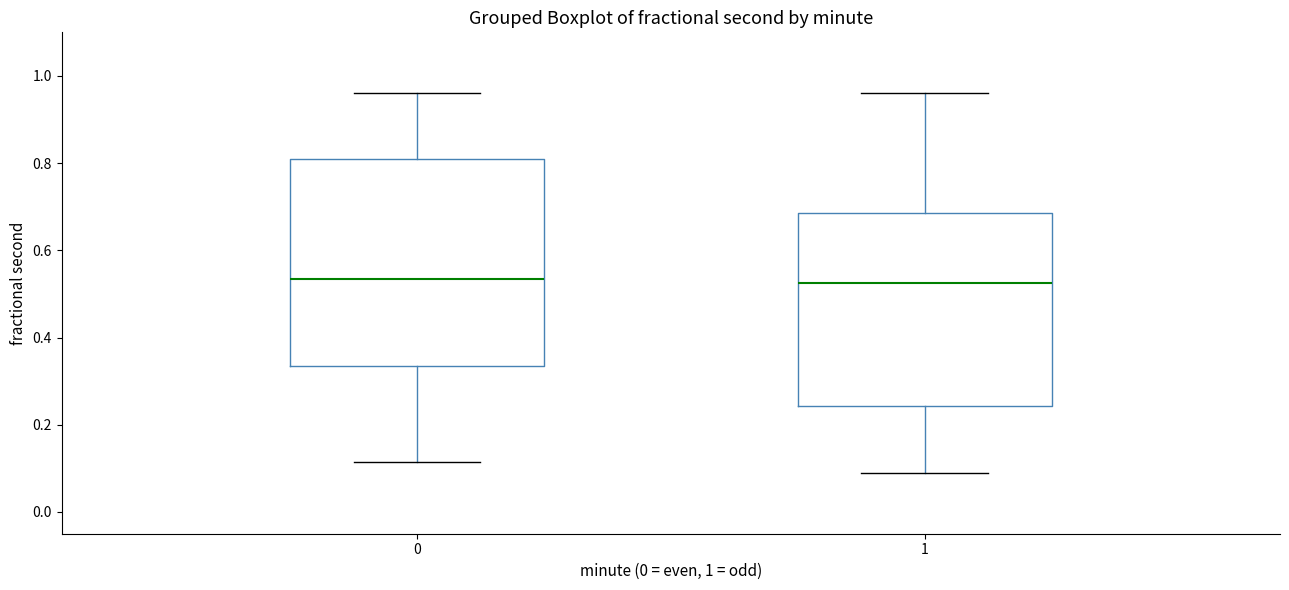

Comparing the boxes themselves (not the whiskers), which one is the tallest?

0